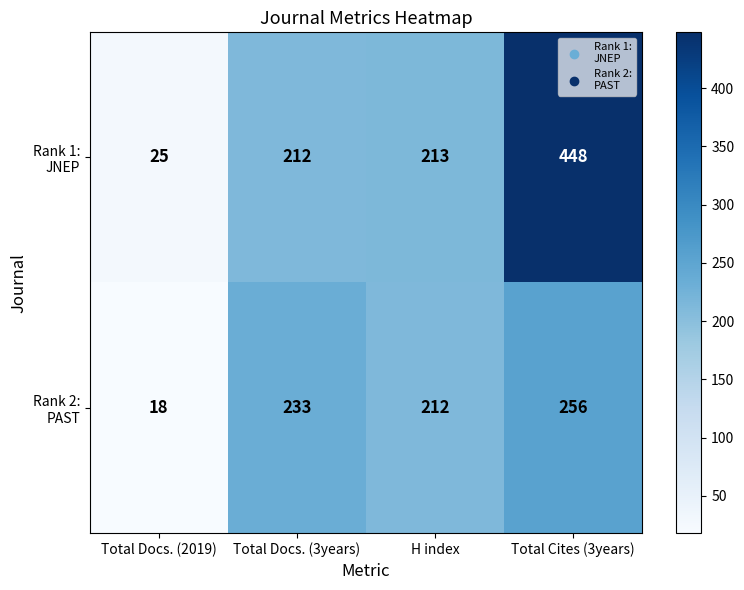

What is the spread (max minus min) of values at Total Docs. (3years)?

21